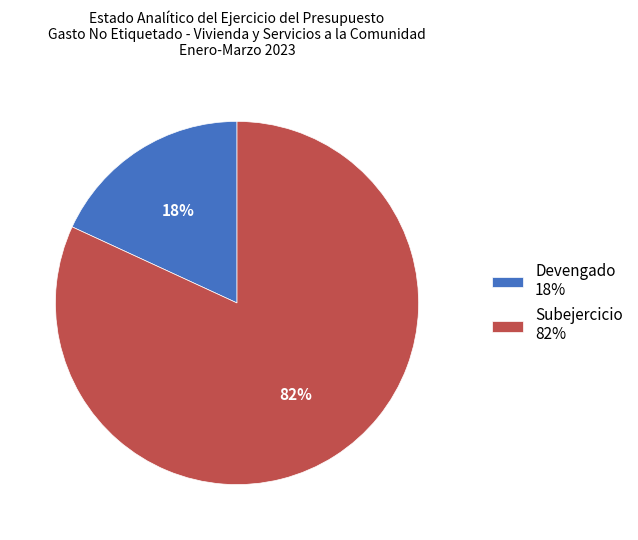

What is the largest slice in the pie chart?

Subejercicio